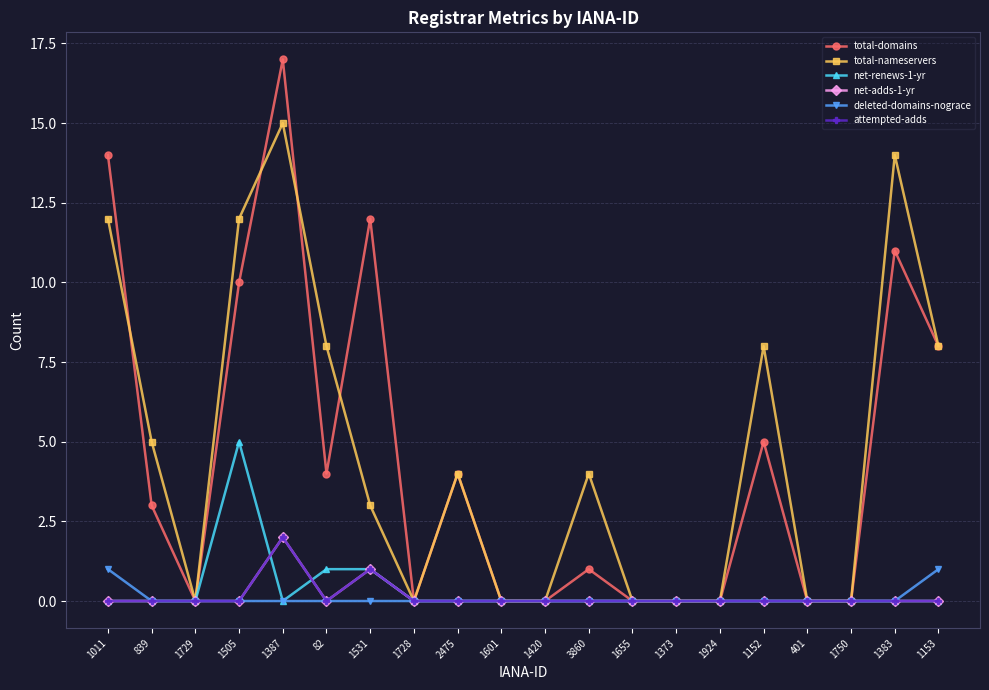

Does the chart have visible grid lines?

Yes